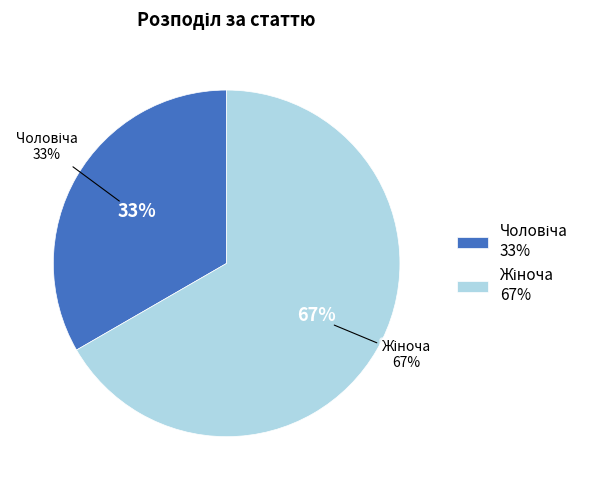

Is it true that Жіноча is 53% of the pie?

False